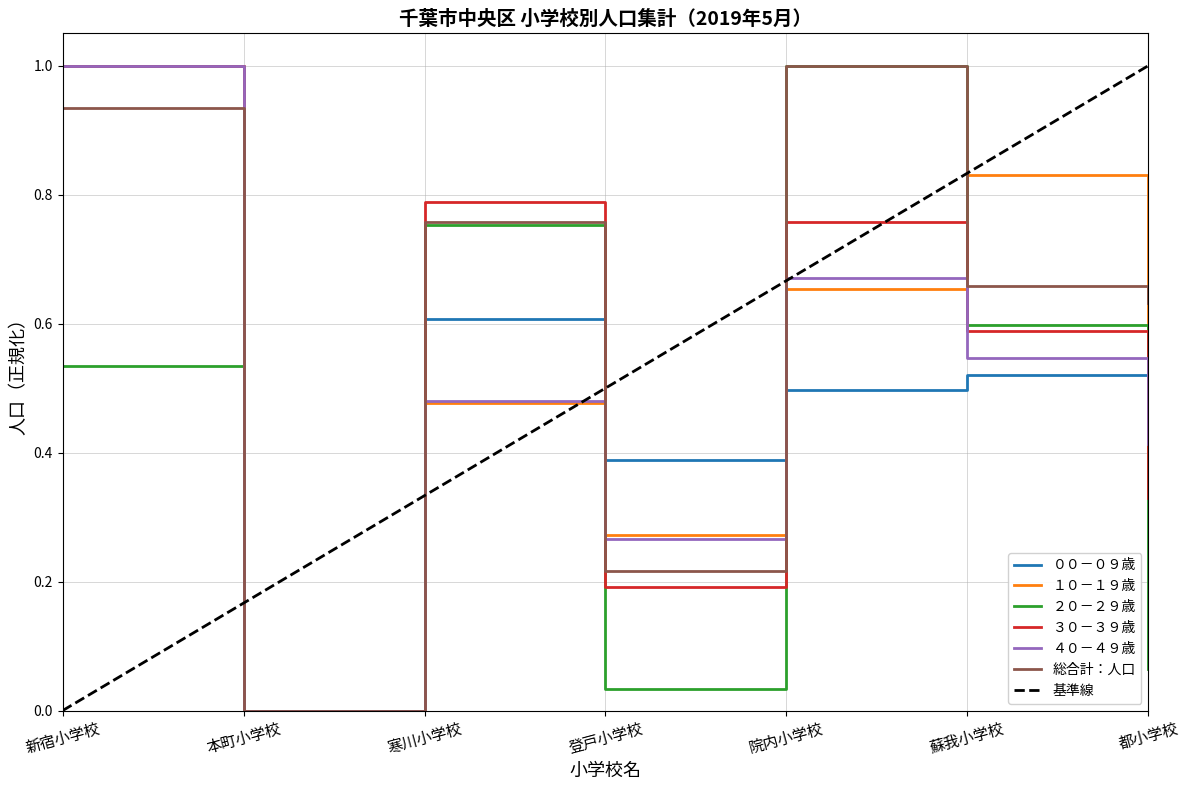

True or false: １０－１９歳 has a value of 0.2 at 都小学校.

False